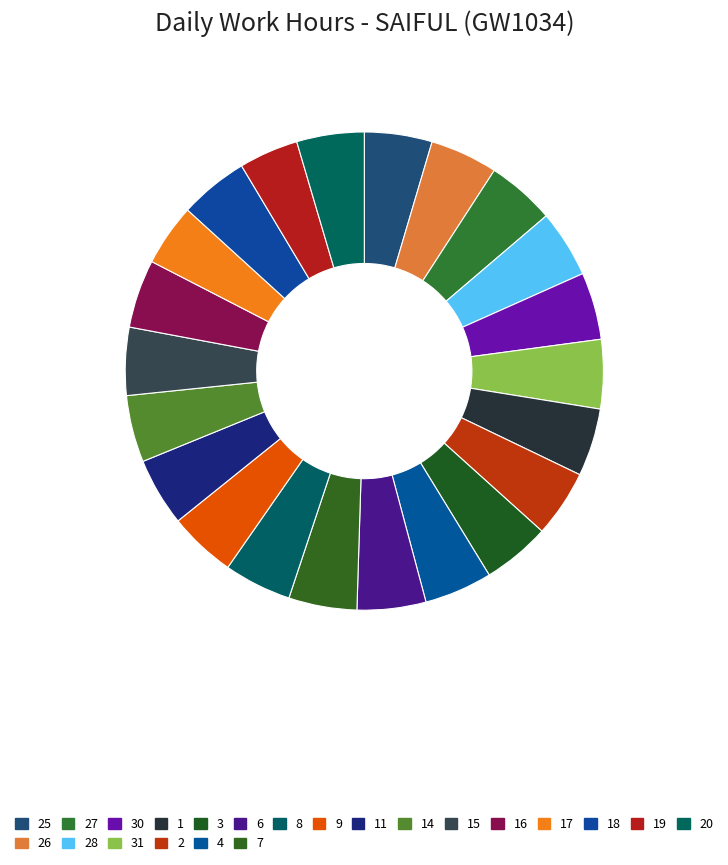

Which category has the smallest portion of the pie?

19